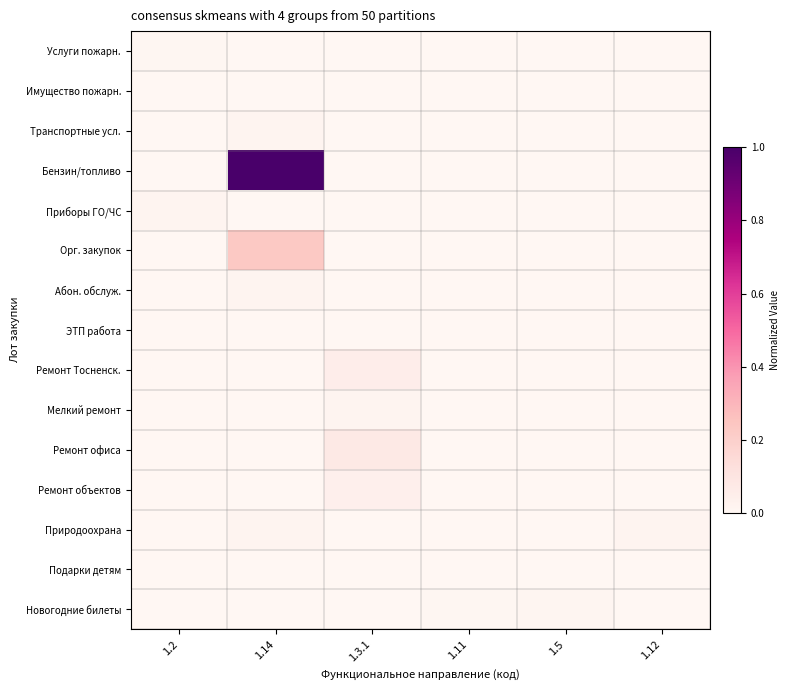

How many distinct data groups are displayed?

15